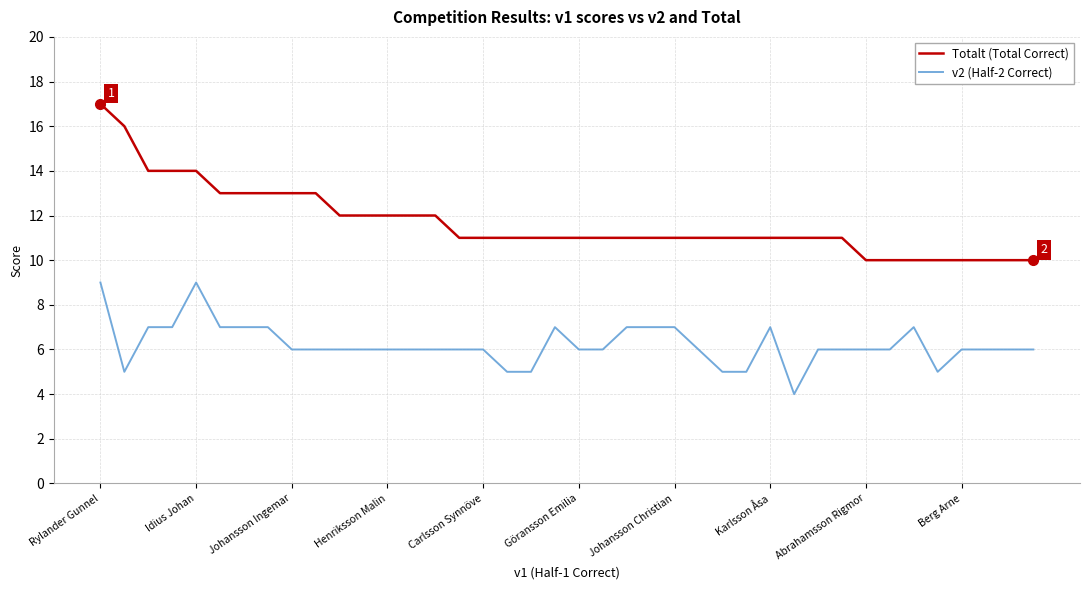

Count the Totalt (Total Correct) values in the range 11 to 13.

27